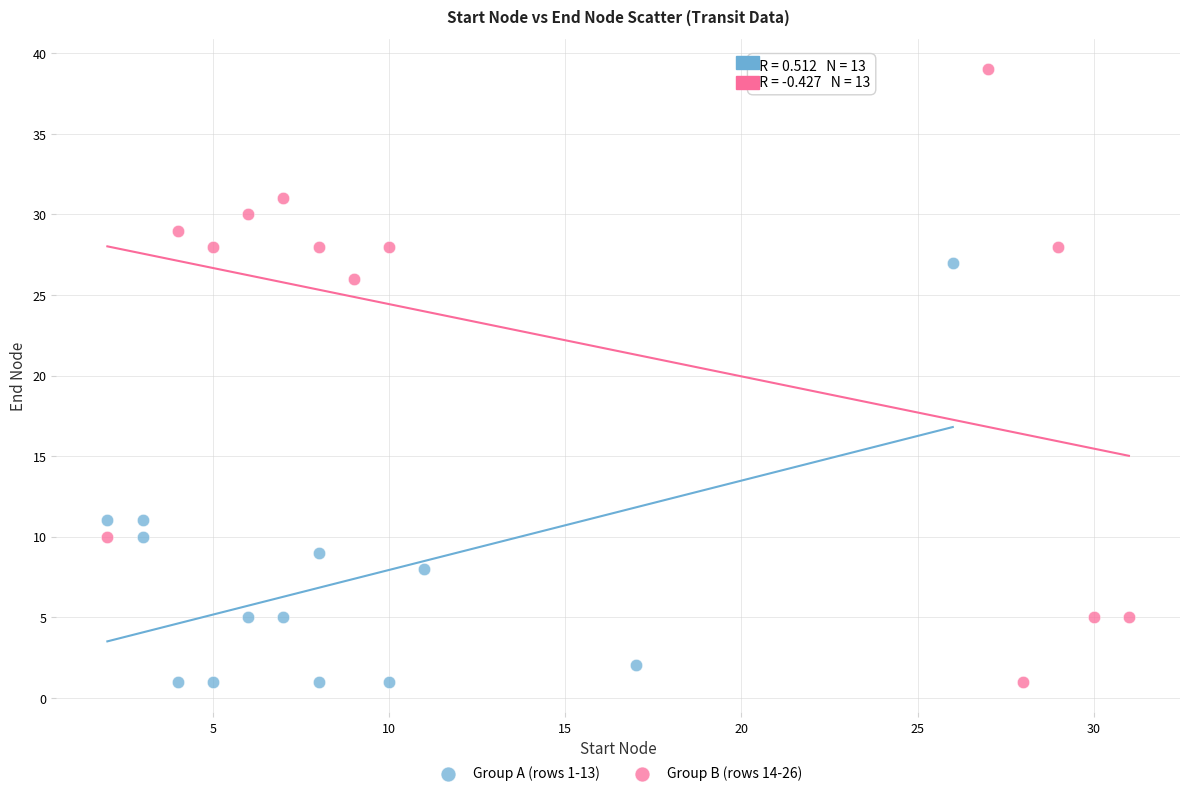

What are all the series names shown in the legend?

Group A (rows 1-13), Group B (rows 14-26)